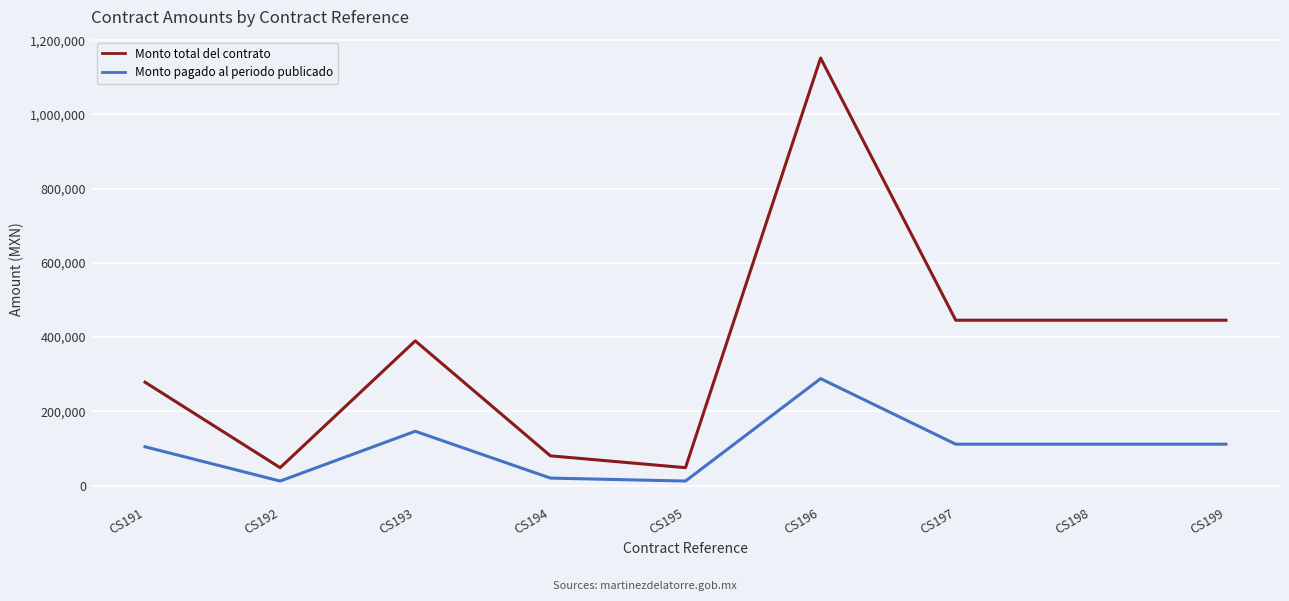

Which series has the widest spread of values?

Monto total del contrato